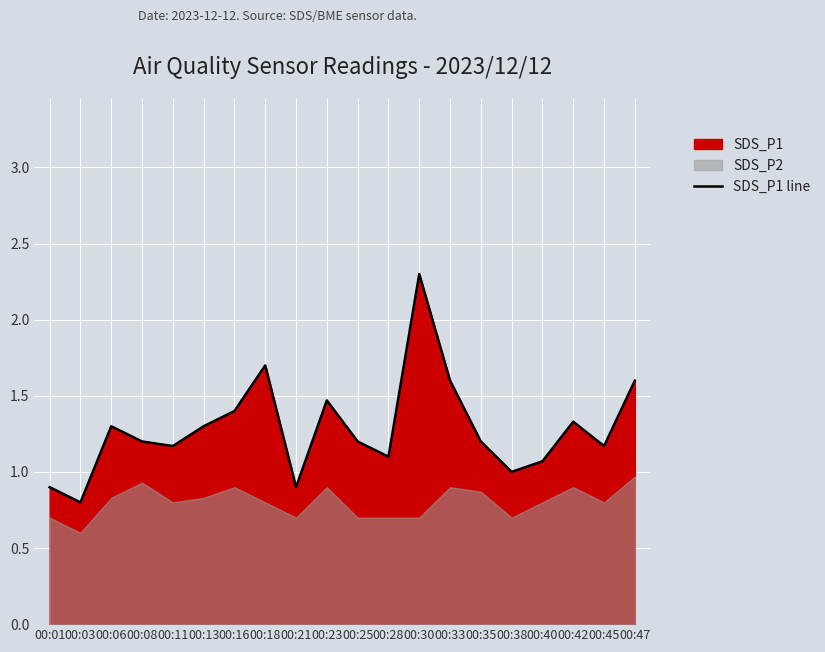

What is the difference between the maximum and minimum values?

1.5